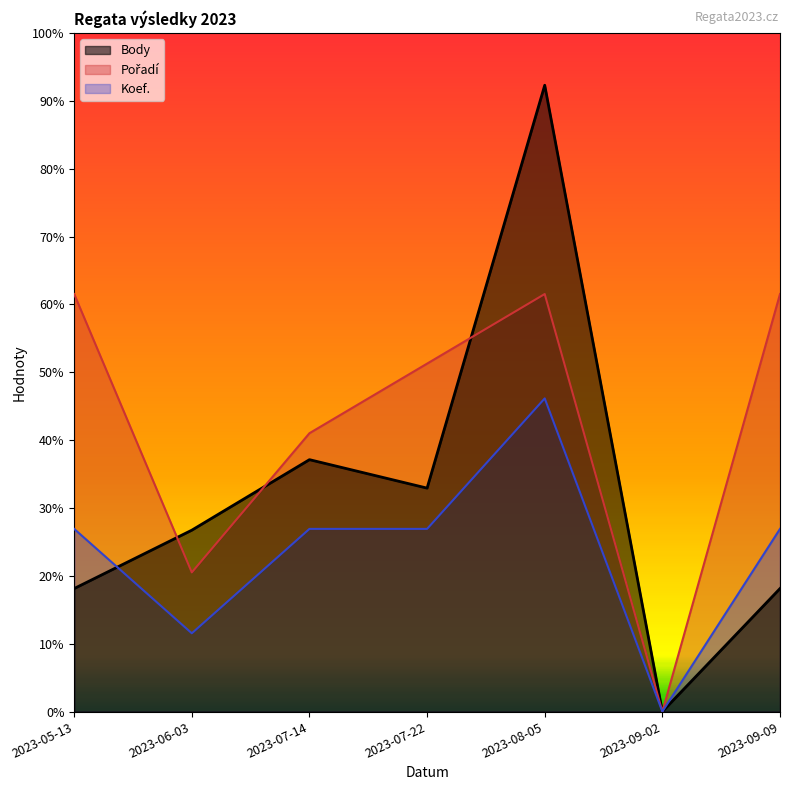

Between 2023-09-02 and 2023-09-09, which is larger?

2023-09-09